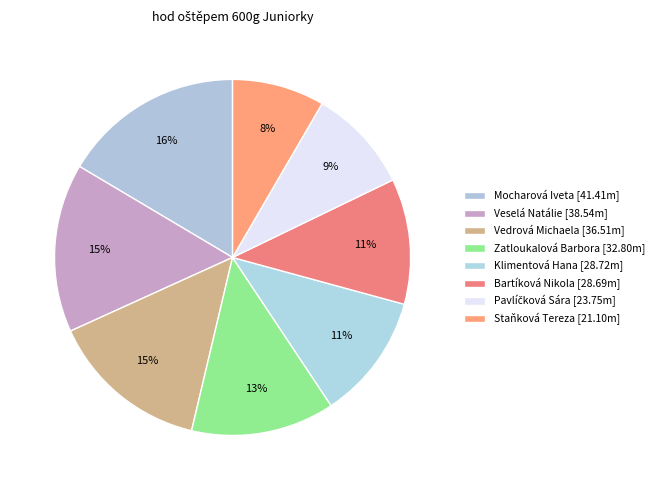

What is the change in value from Klimentová Hana to Staňková Tereza?

-7.6